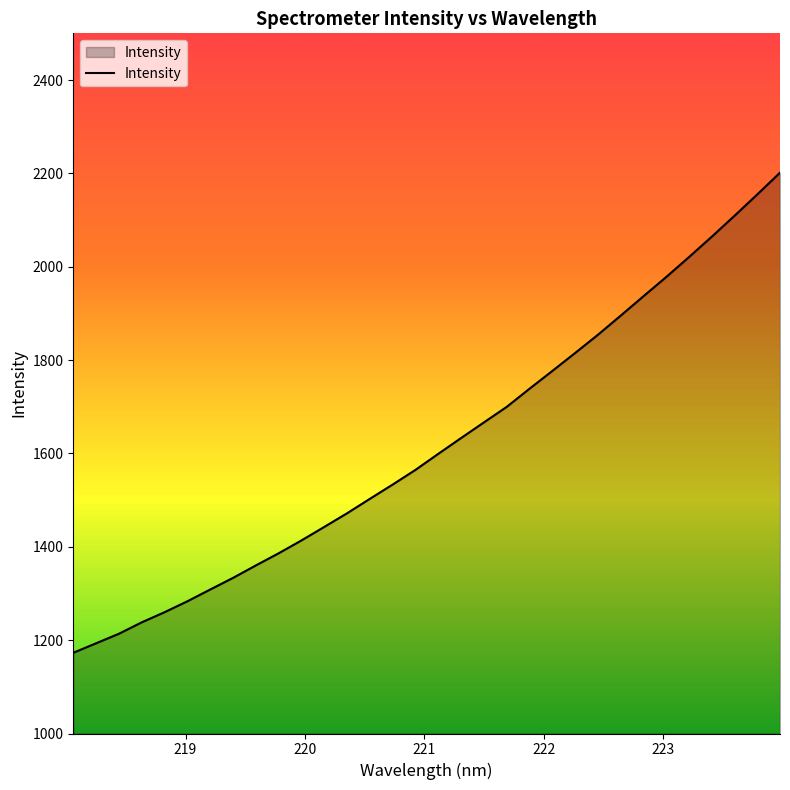

Reading left to right, what are all the values shown in this chart?

1172.9	1193.3	1213.7	1238.2	1259.9	1283.3	1308.4	1333.4	1360.1	1386.1	1413.6	1442.6	1471.8	1502.8	1533.3	1564.8	1599.1	1633.0	1666.4	1699.6	1738.5	1776.6	1815.0	1854.0	1895.0	1936.6	1977.8	2020.5	2064.2	2109.1	2154.8	2201.5